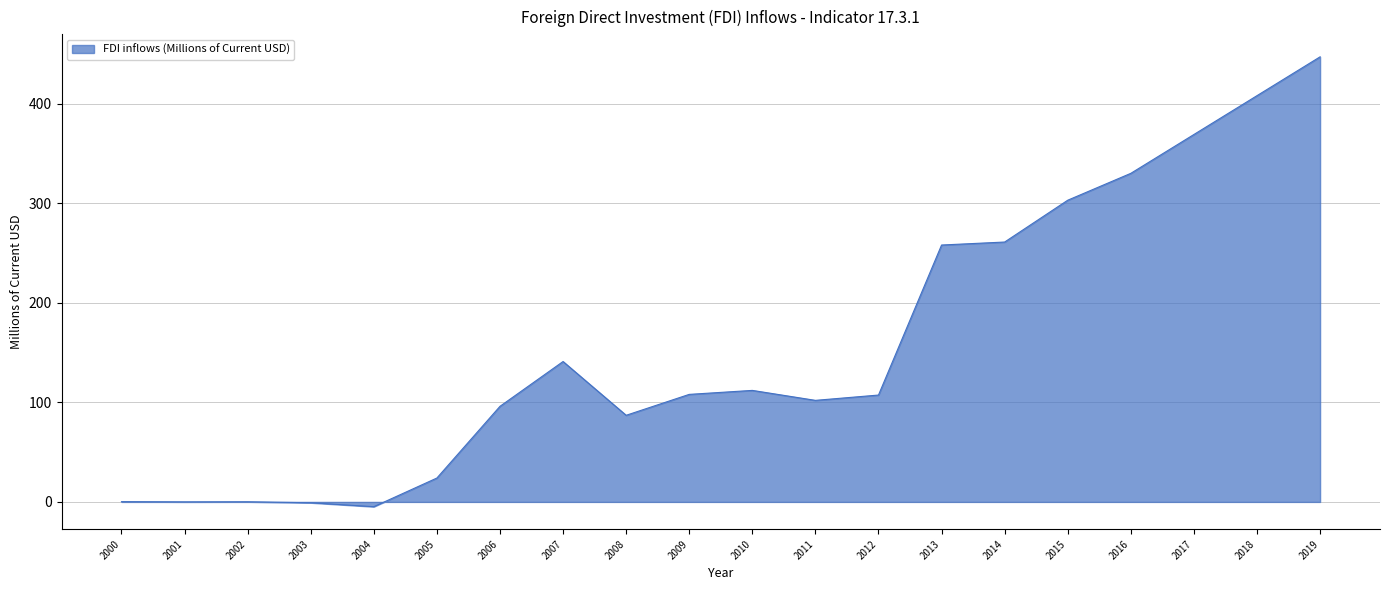

Does the chart display data point markers on the line(s)?

No